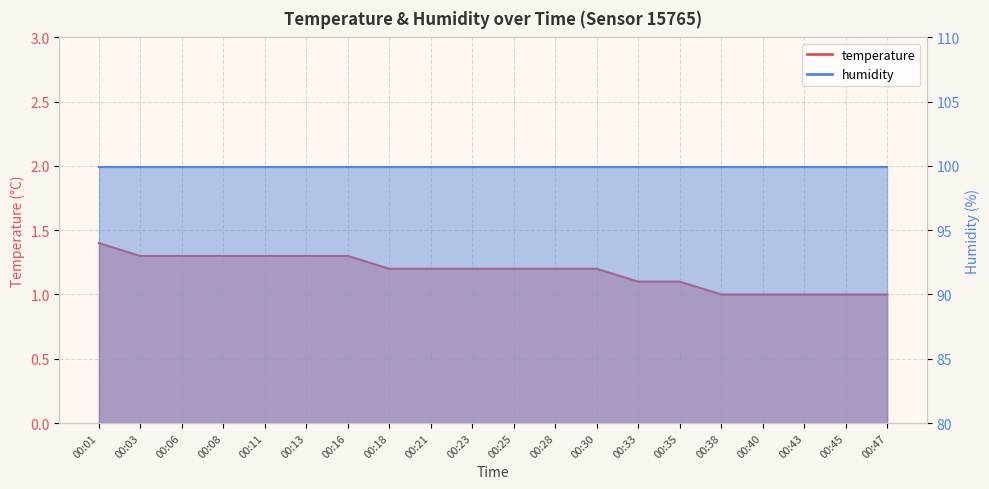

How many values are between 1 and 2?

20